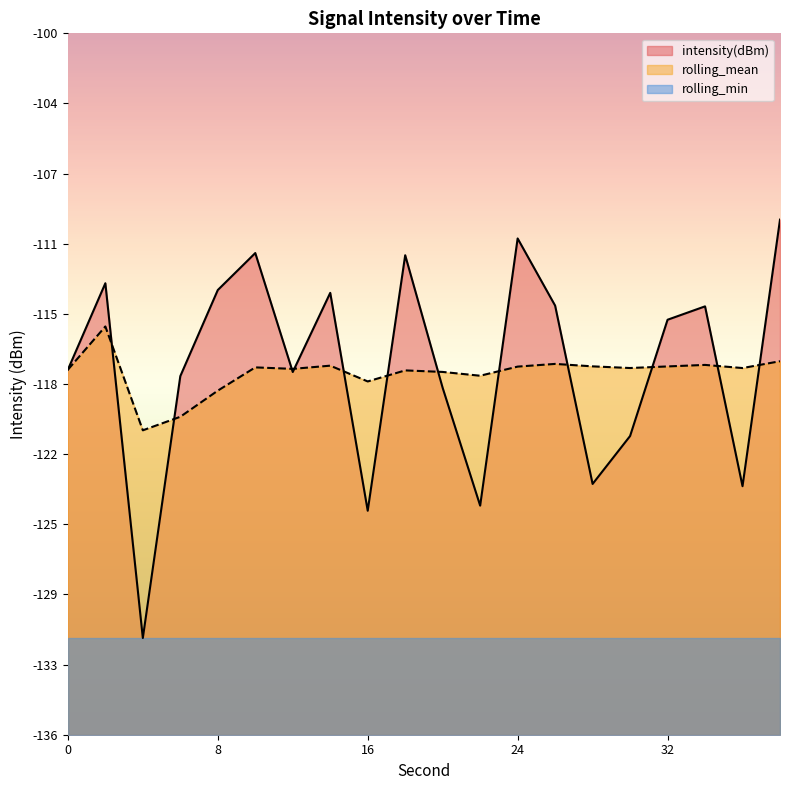

The rolling_mean series shows -120.5 at 4. True or false?

True